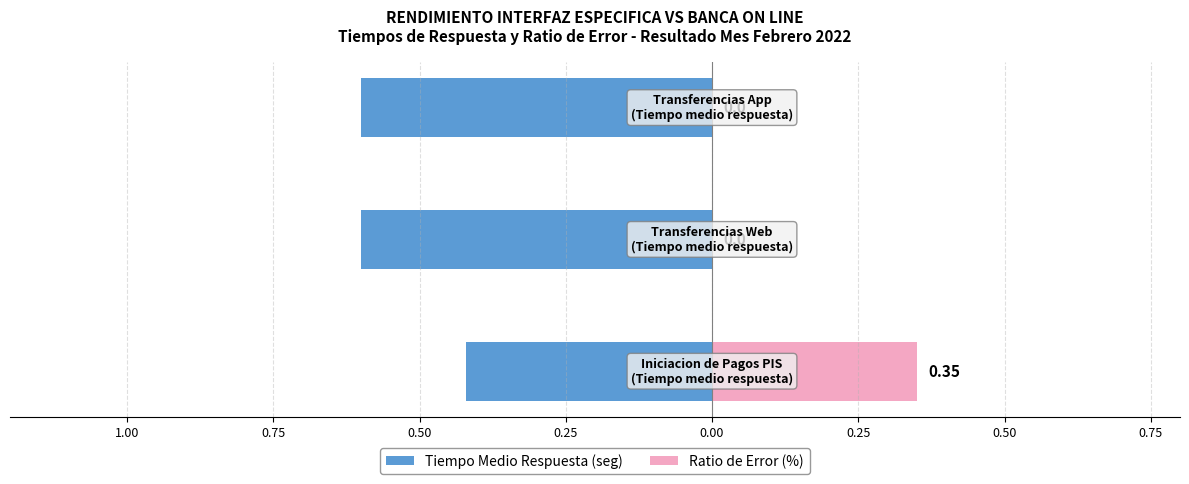

Between 1.00 and 0.75, which is larger?

1.00